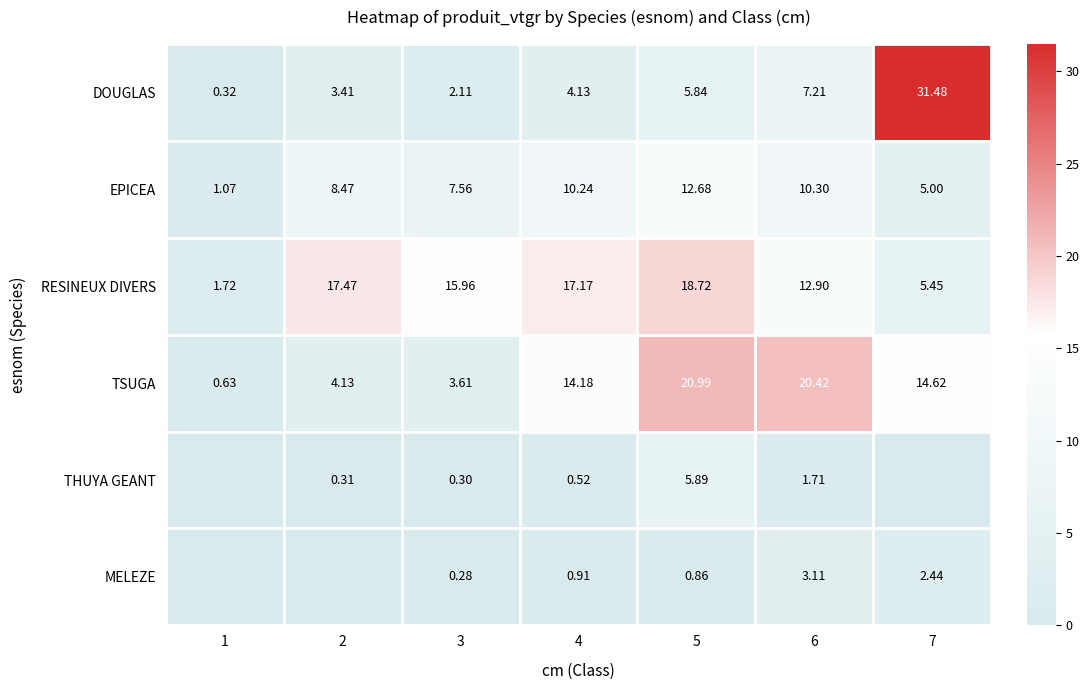

Rank the series at 5 from lowest to highest value.

MELEZE, DOUGLAS, THUYA GEANT, EPICEA, RESINEUX DIVERS, TSUGA